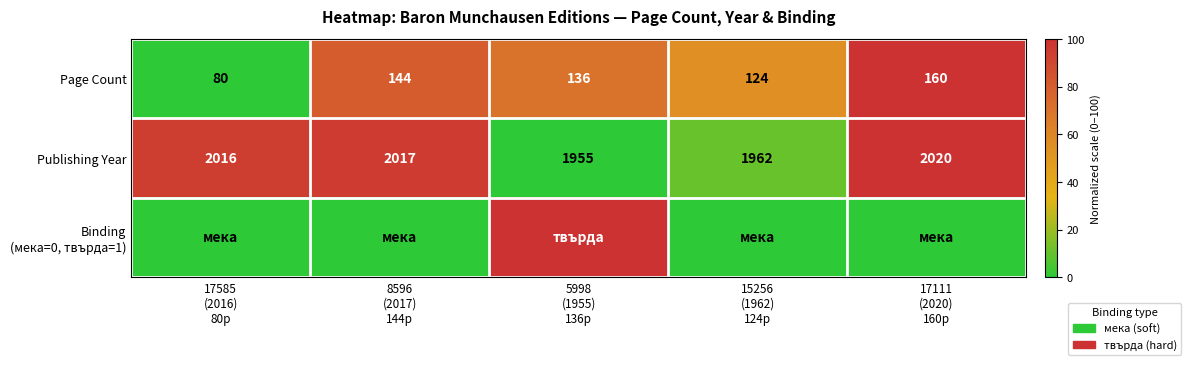

What is the average value of the Publishing Year series?

1994